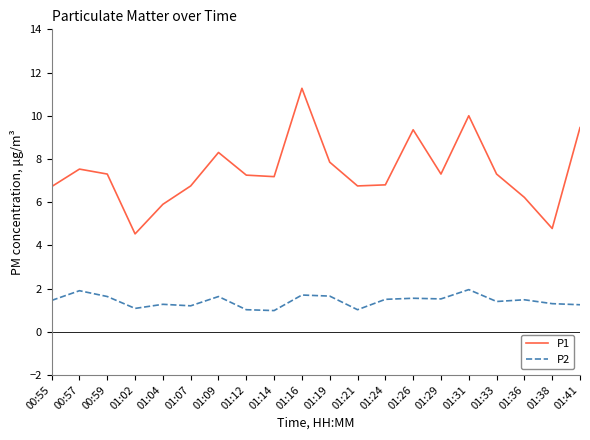

True or false: P2 and P1 intersect in this chart.

False